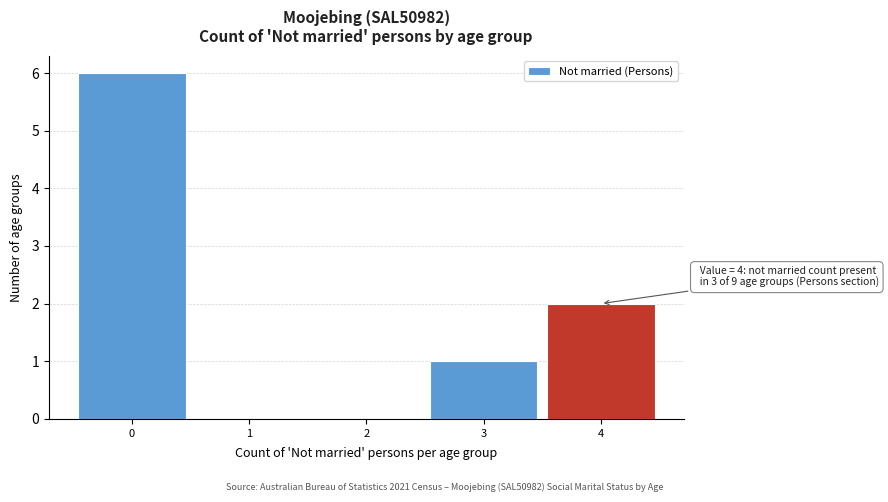

Which range on the x-axis has the tallest bar?

-0.5 to 0.5